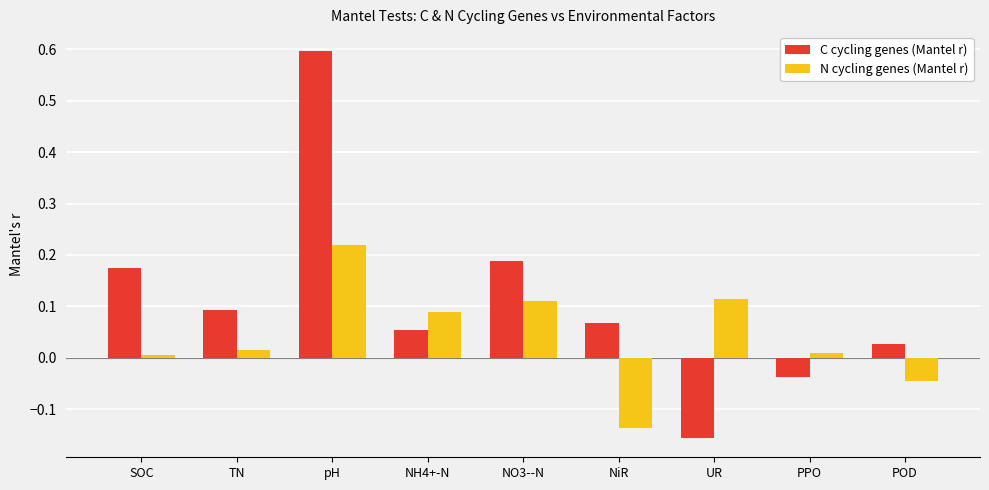

Which series has the largest range (max minus min)?

C cycling genes (Mantel r)